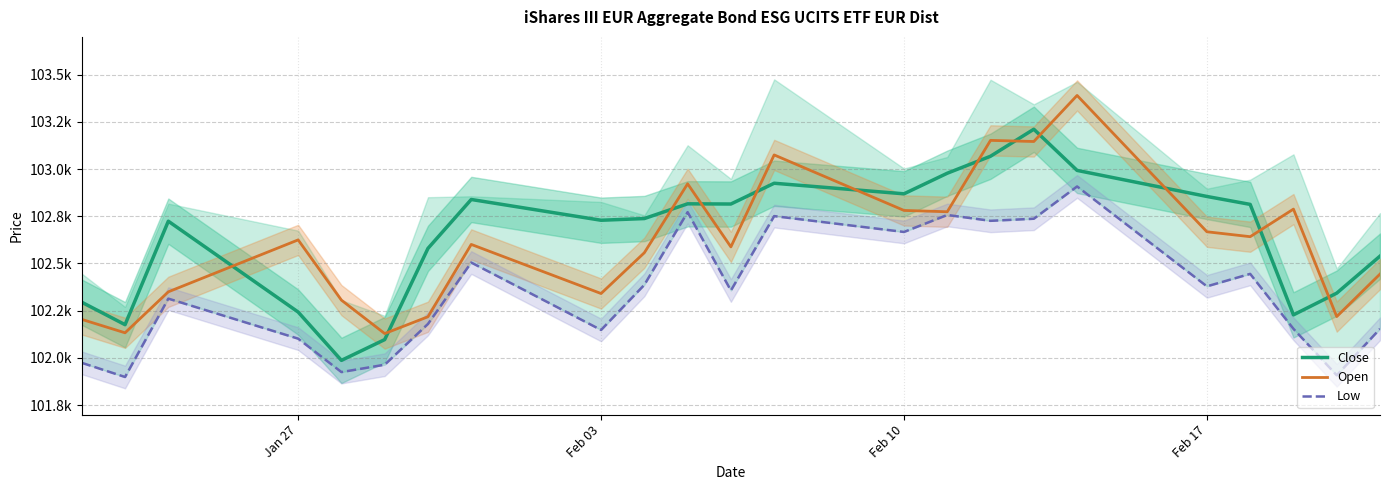

Which series has the largest total across all categories?

Close